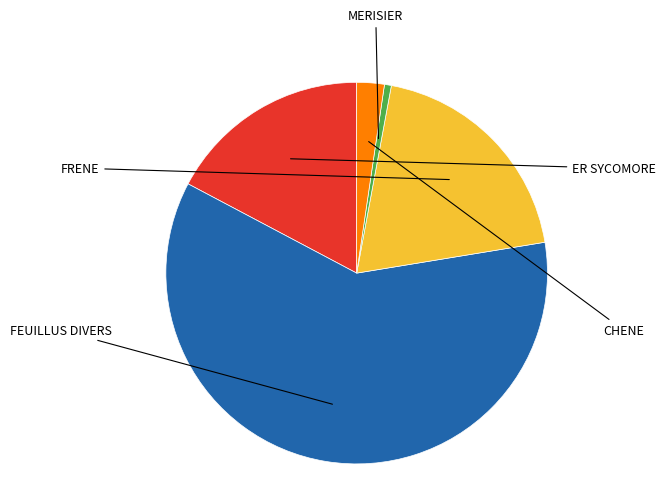

Is there a majority slice in this chart?

Yes